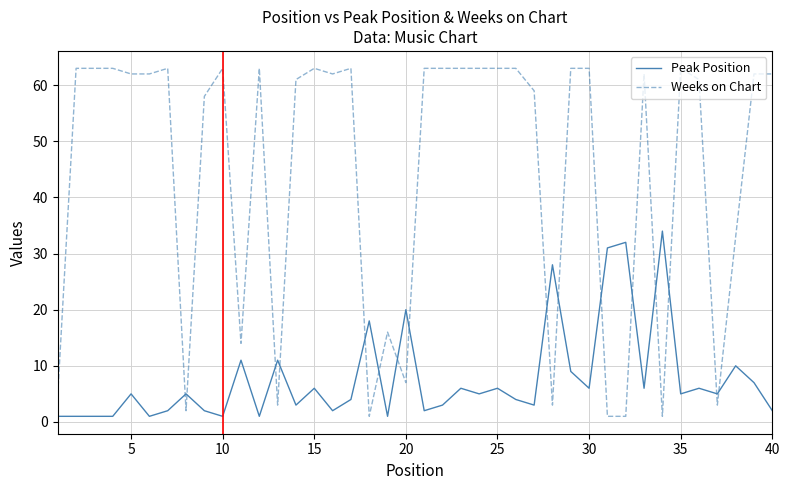

What is the maximum value shown in the chart?

63